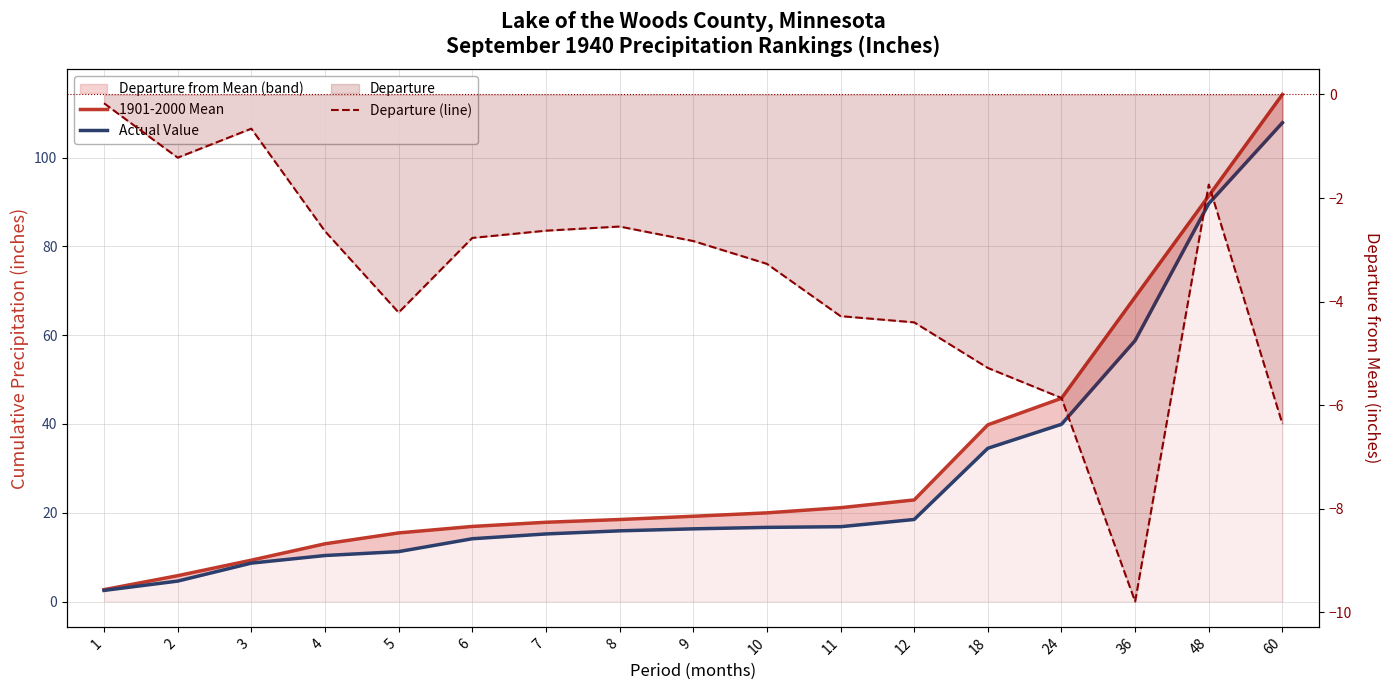

Which series has the widest spread of values?

1901-2000 Mean